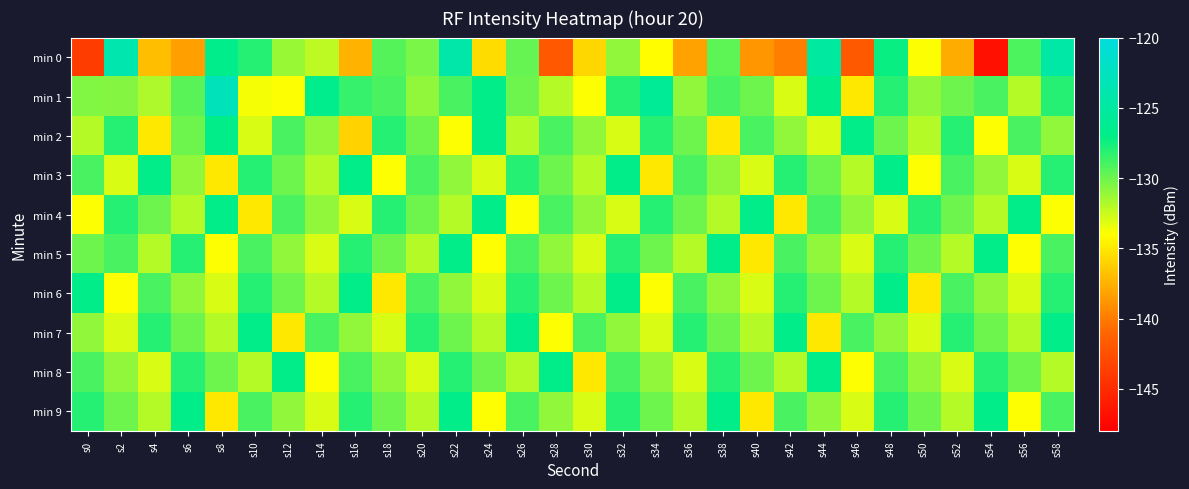

Rank the series by their maximum value, from lowest to highest.

min 2, min 3, min 4, min 5, min 6, min 7, min 8, min 9, min 0, min 1